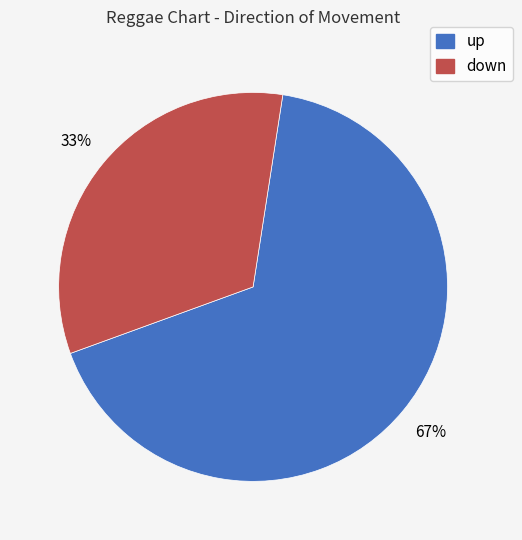

Is the sum of up and down greater than half?

Yes